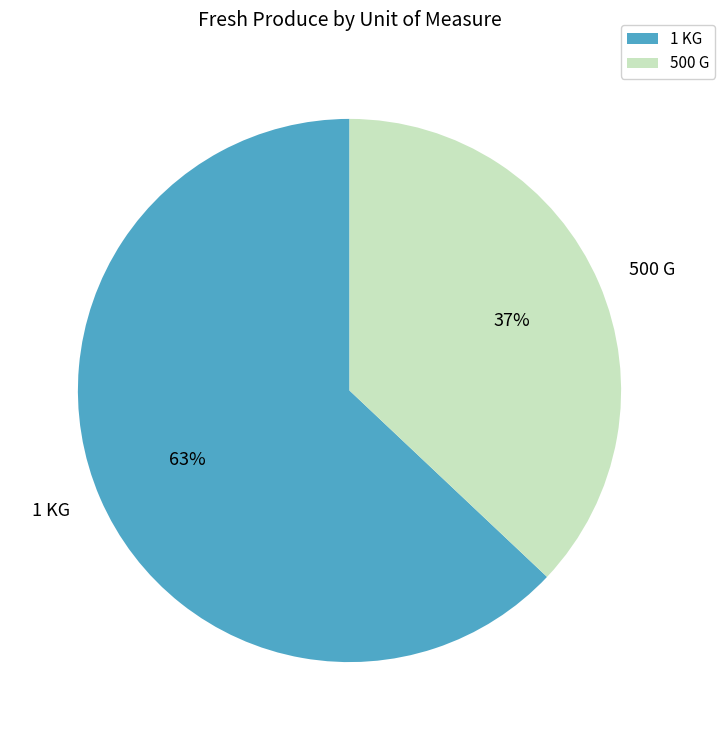

How many segments does this pie chart have?

2